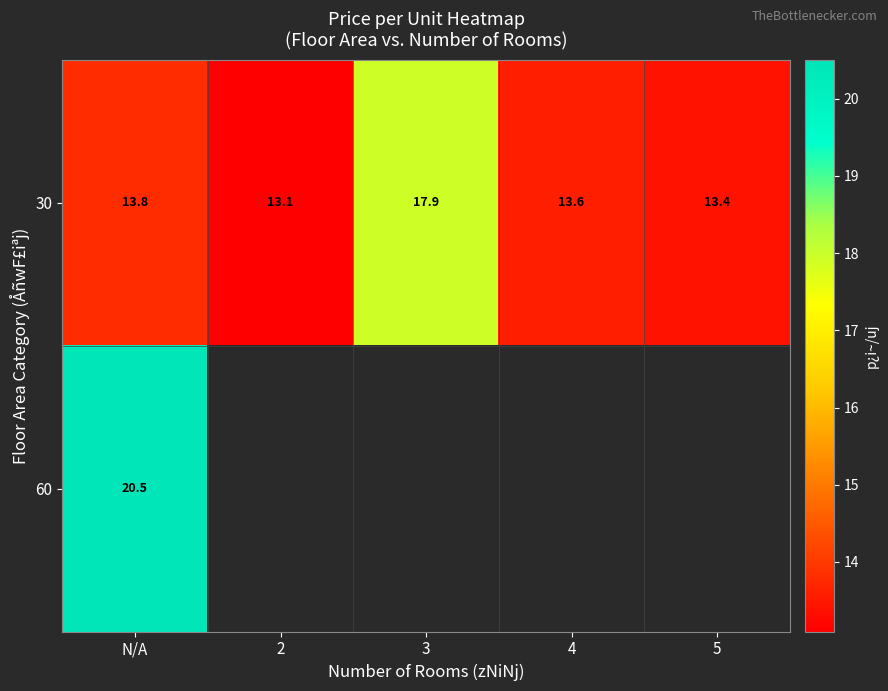

The value of 30 at 4 is 13.6. True or false?

True